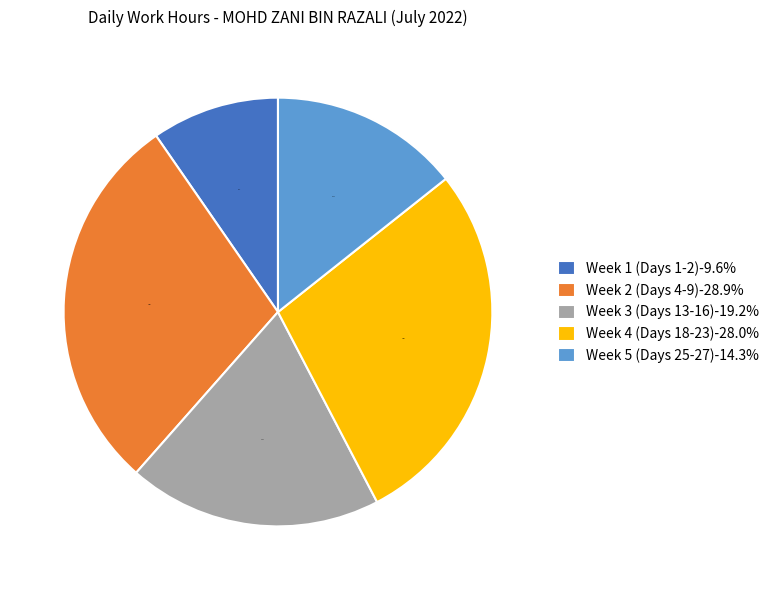

Rank the categories by value from lowest to highest.

Week 1 (Days 1-2)-9.6%, Week 5 (Days 25-27)-14.3%, Week 3 (Days 13-16)-19.2%, Week 4 (Days 18-23)-28.0%, Week 2 (Days 4-9)-28.9%